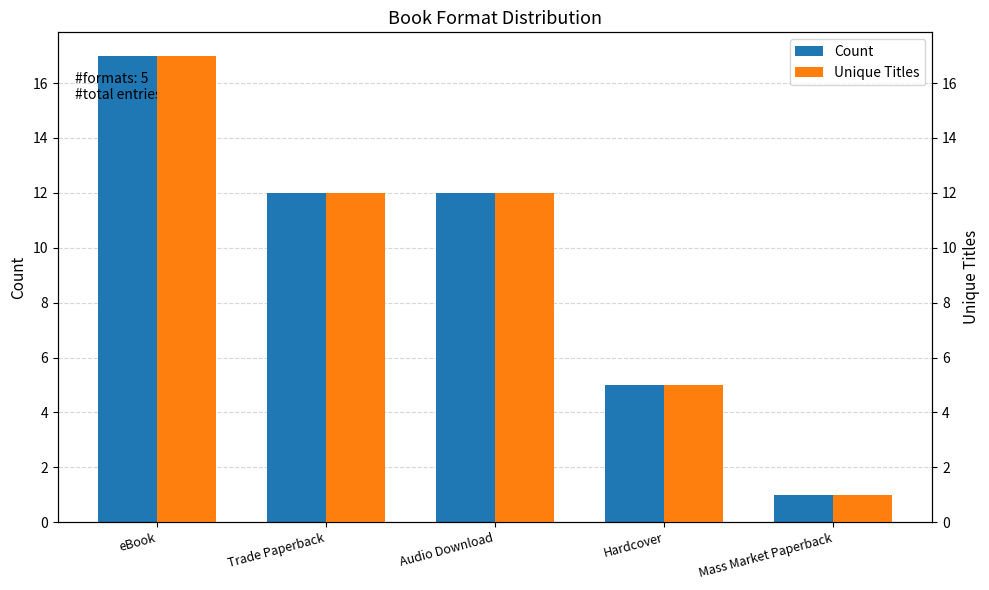

What is the value of the Count bar at the 4th from the left?

5